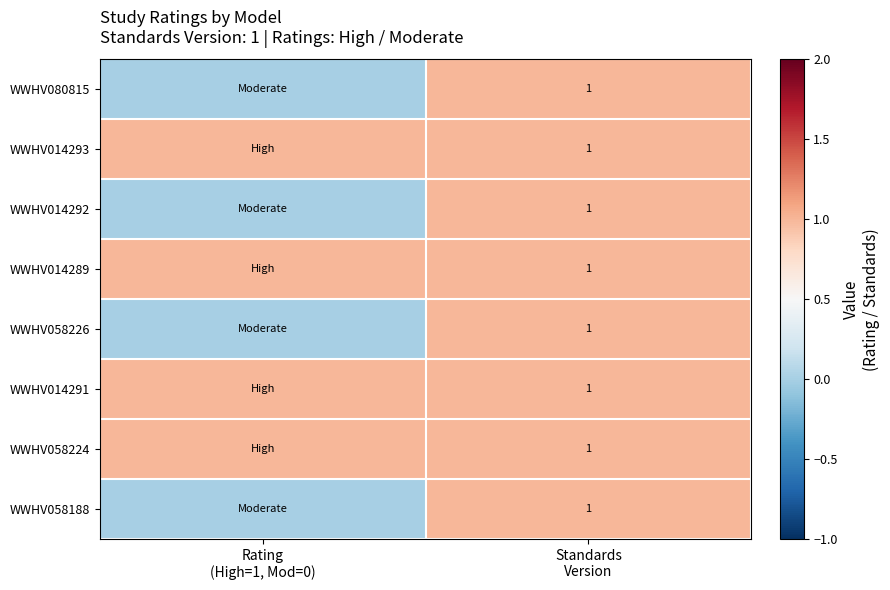

What is the sum of all WWHV058226 values?

1